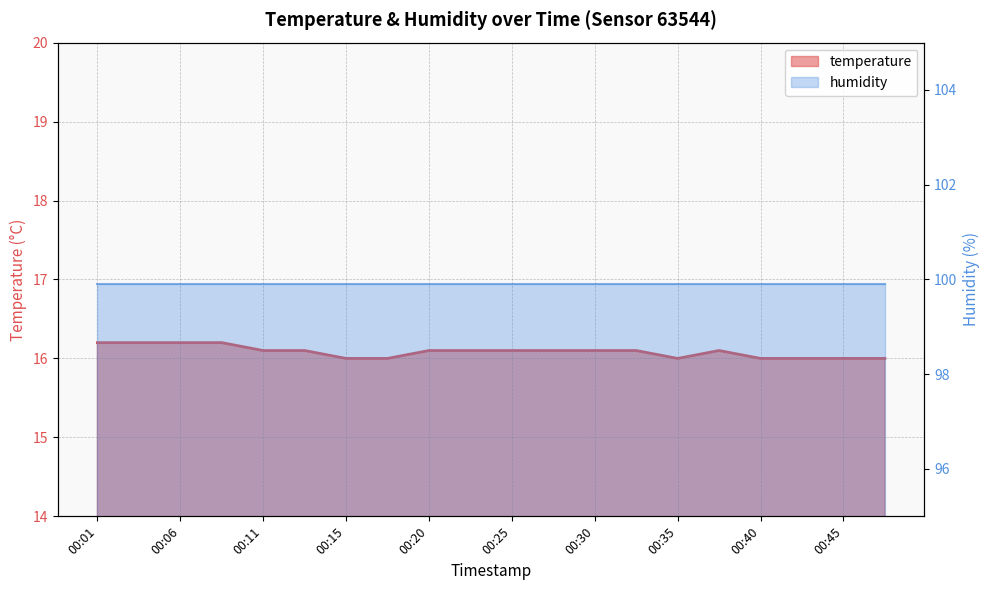

Rank the categories by value from lowest to highest.

00:15, 00:18, 00:35, 00:40, 00:42, 00:45, 00:47, 00:11, 00:13, 00:20, 00:23, 00:25, 00:28, 00:30, 00:33, 00:38, 00:01, 00:03, 00:06, 00:08